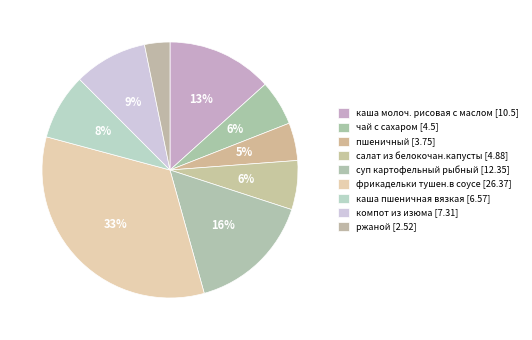

What percentage is the салат из белокочан.капусты slice, to the nearest percent?

6%